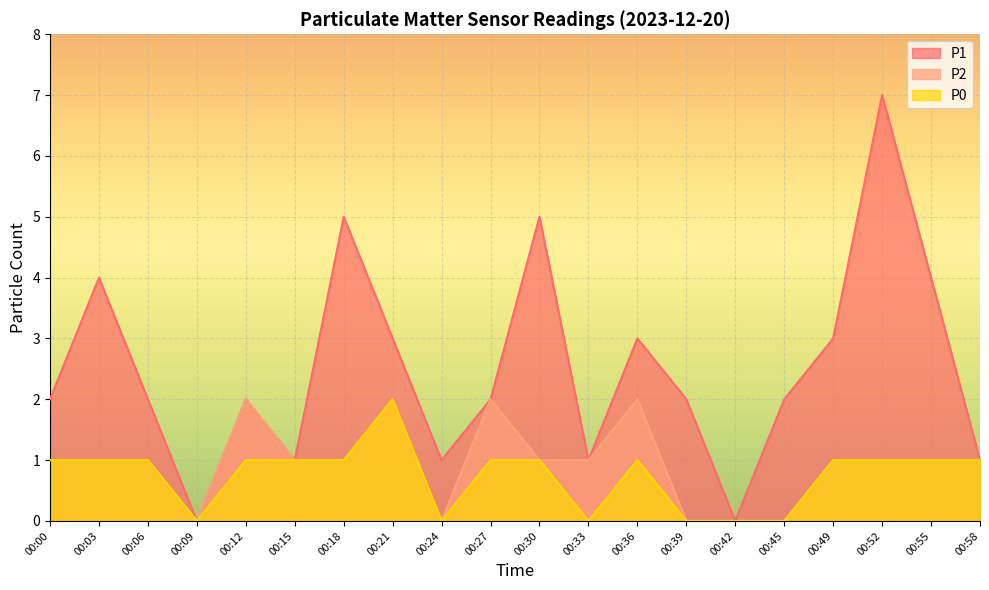

At which category does P2 reach its first local valley?

00:09